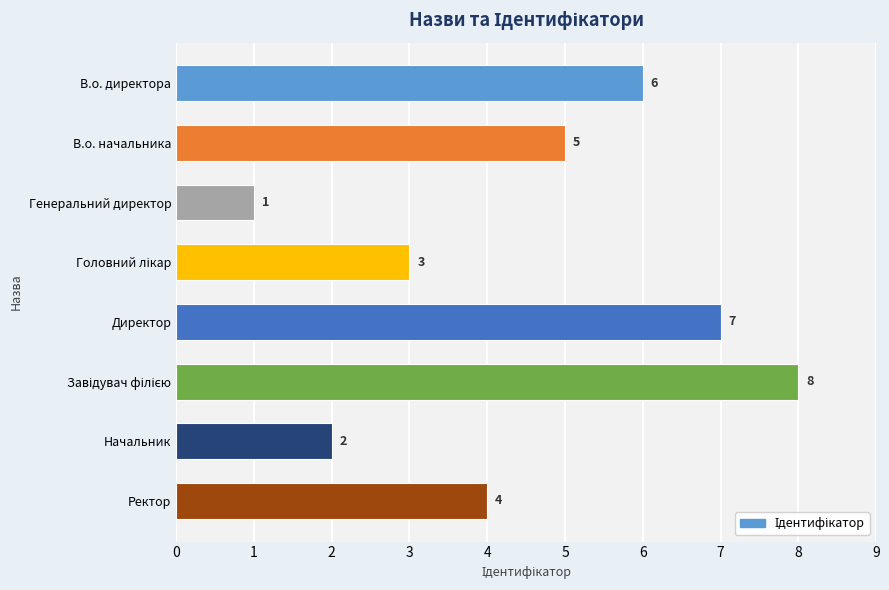

Count the number of categories in the chart.

8